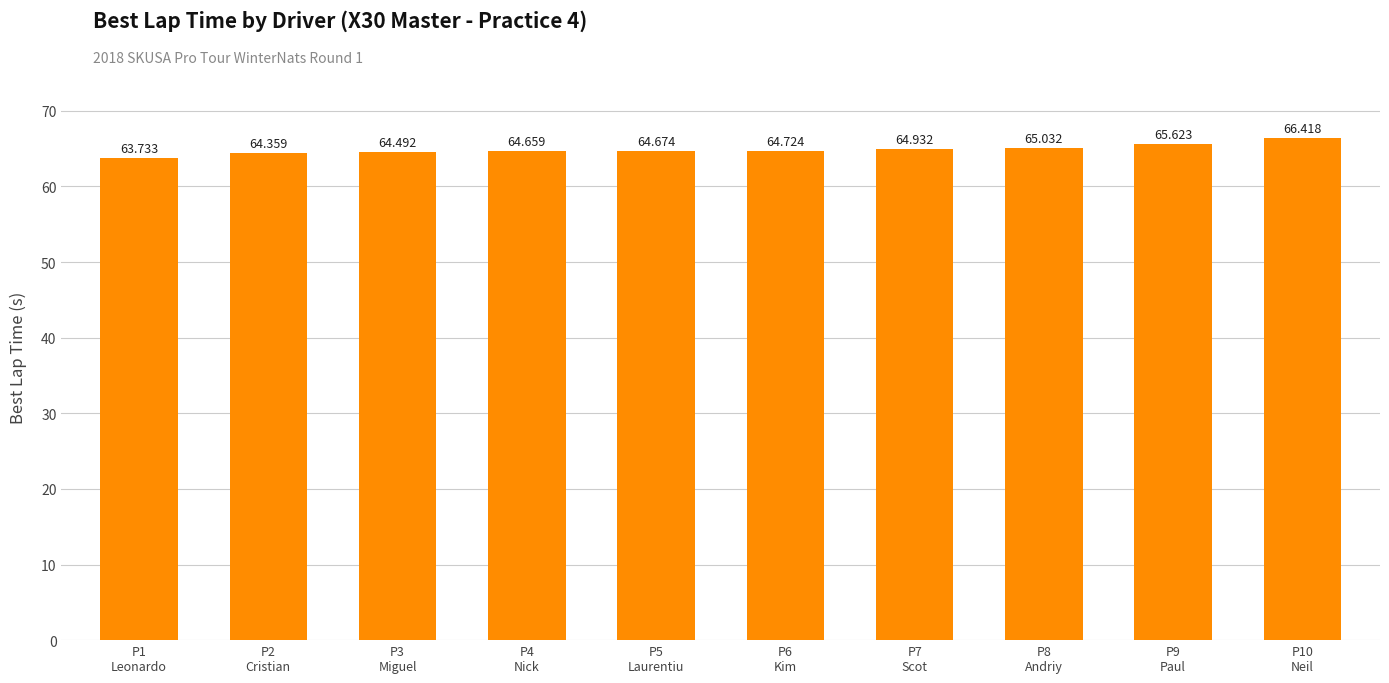

The chart shows a value of 21.5 at P6
Kim. True or false?

False